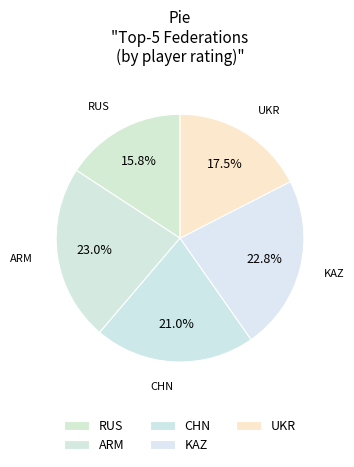

How many slices are in this pie chart?

5